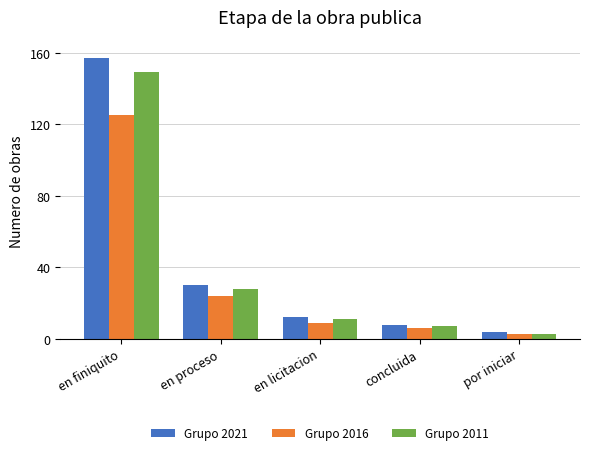

True or false: Grupo 2011 has a value of 28 at en proceso.

True